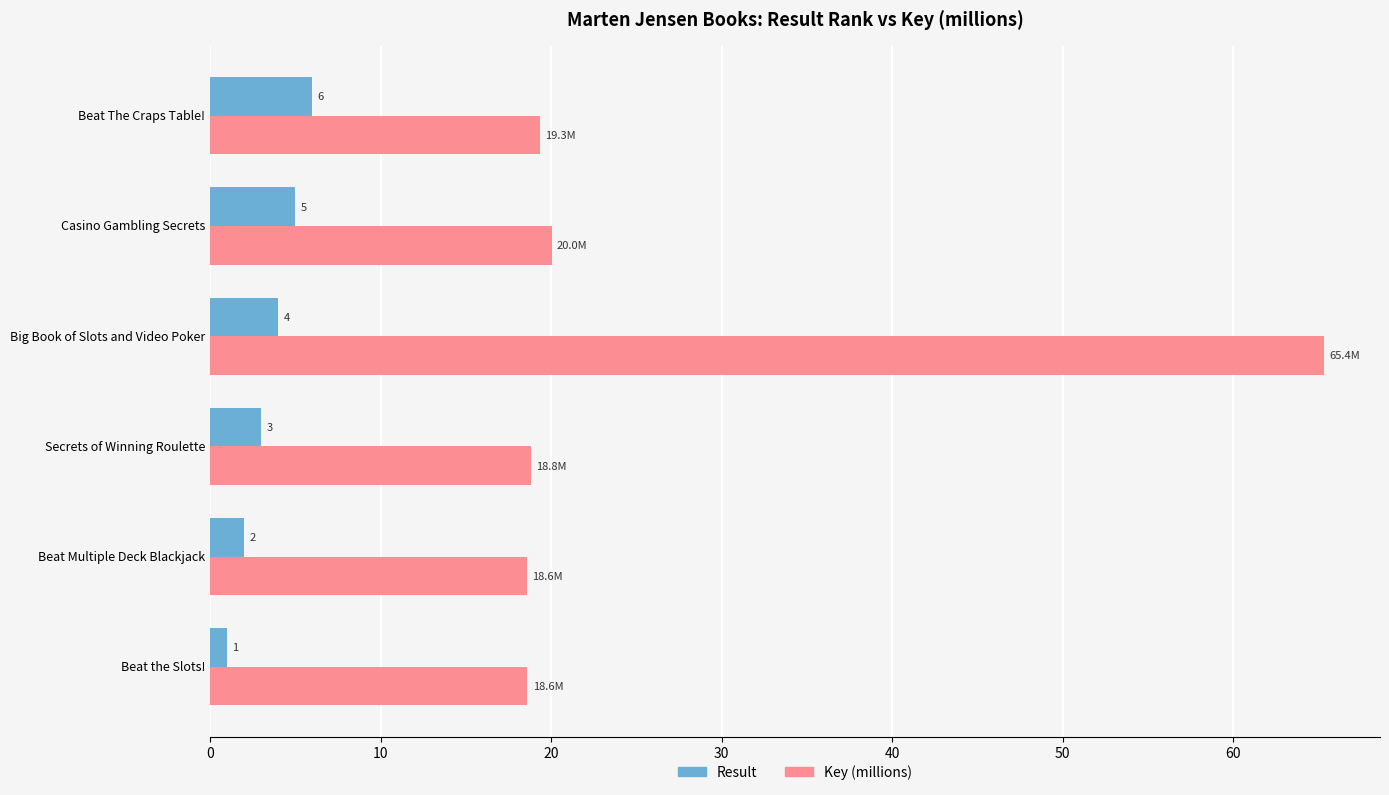

How many data points in Key (millions) are above 19?

3